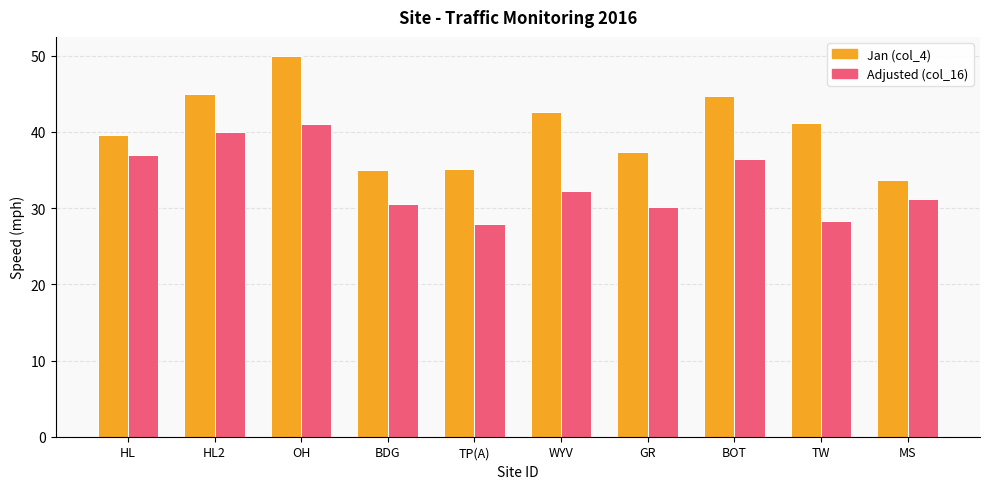

Rank the series by their maximum value, from highest to lowest.

Jan (col_4), Adjusted (col_16)